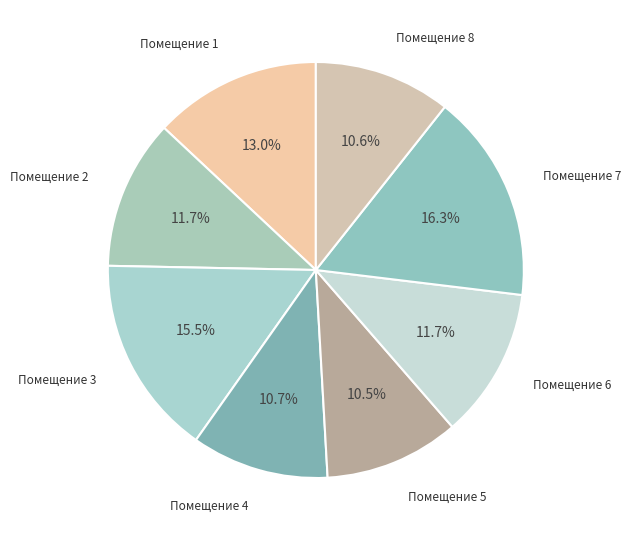

Count the number of slices in the pie.

8